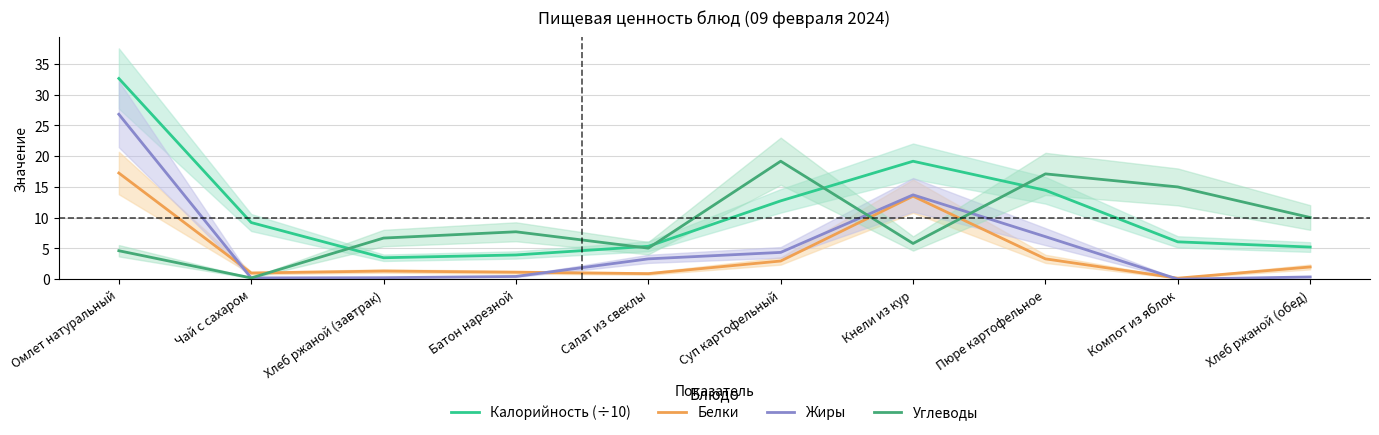

Is the value of Углеводы at Чай с сахаром greater than the value of Калорийность (÷10) at Суп картофельный?

No